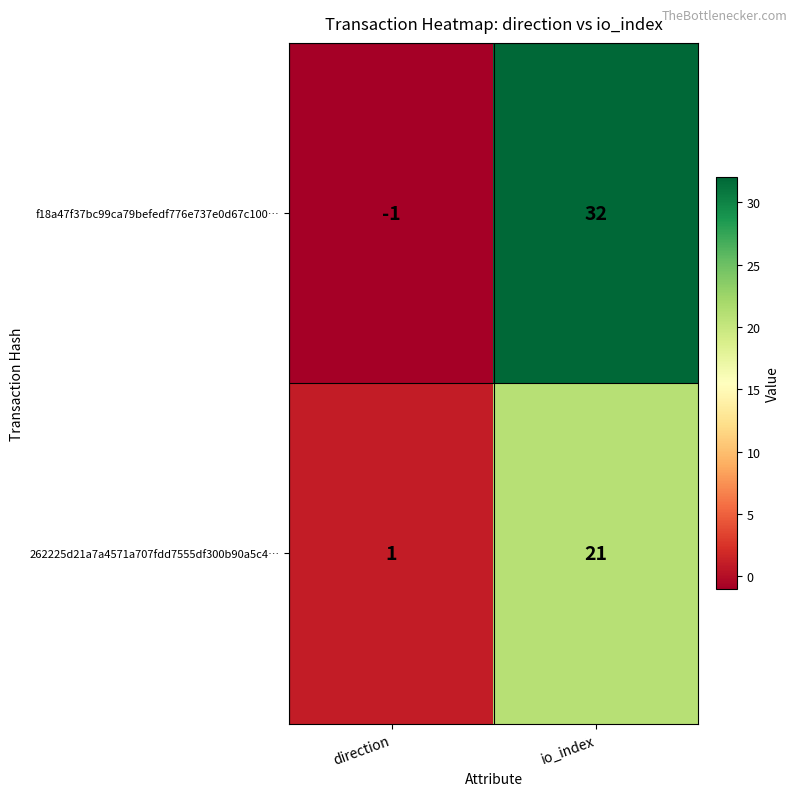

Reading right to left, what are all the values shown in this chart?

f18a47f37bc99ca79befedf776e737e0d67c100…: 32	-1
262225d21a7a4571a707fdd7555df300b90a5c4…: 21	1